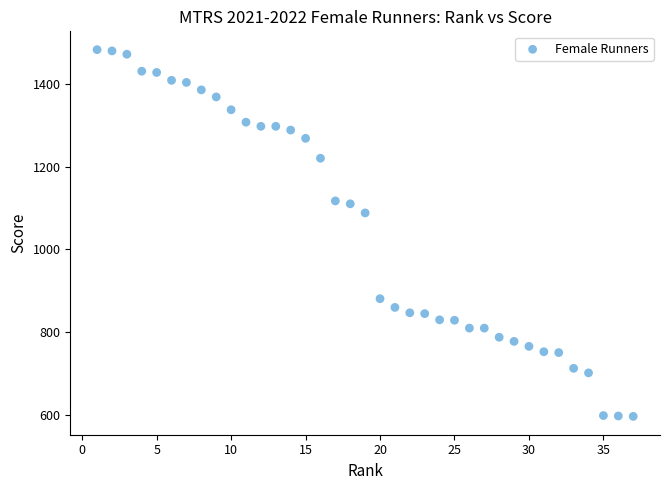

What is the range of X values (max minus min)?

36.0